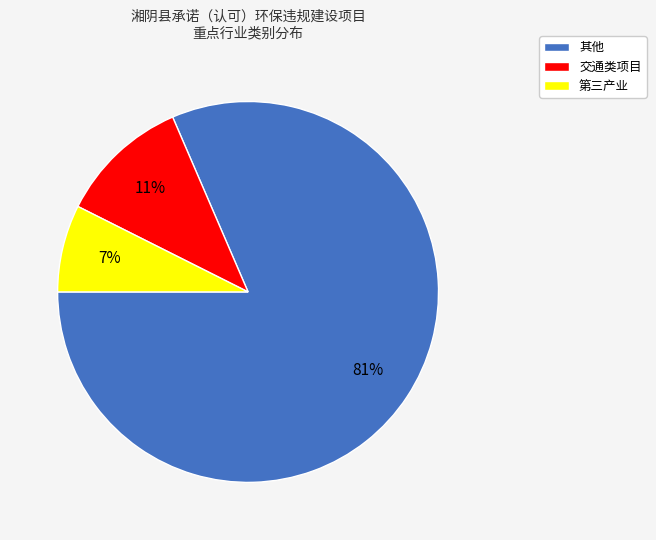

Is the sum of 第三产业 and 交通类项目 greater than half?

No